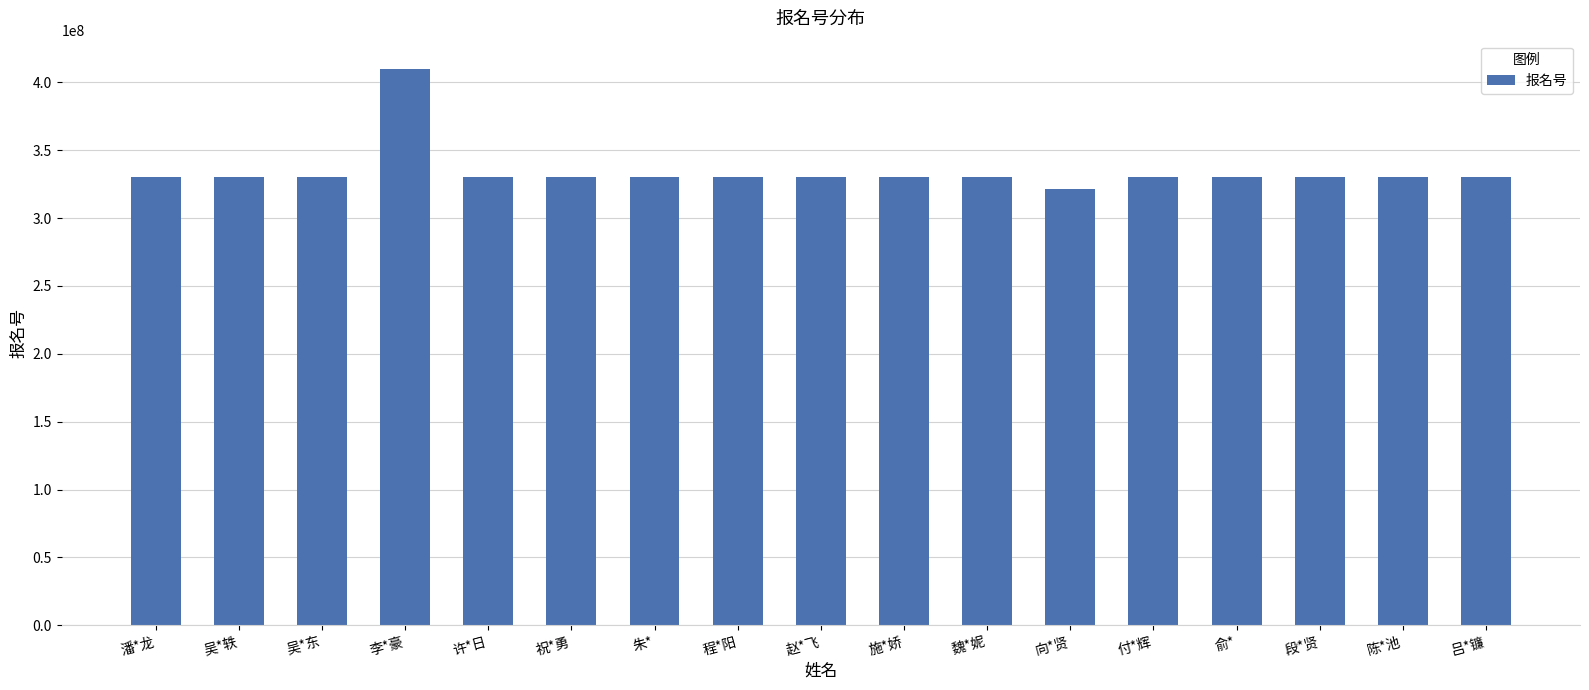

What is the difference between the values at 吴*轶 and 施*娇?

7060